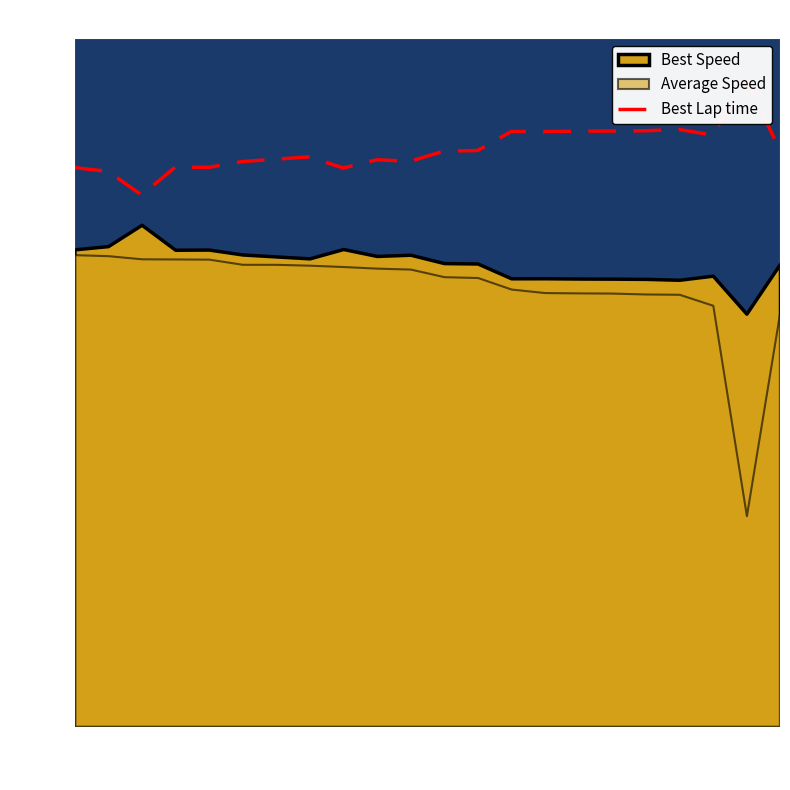

What is the value of the 4th point from the left?

97.5